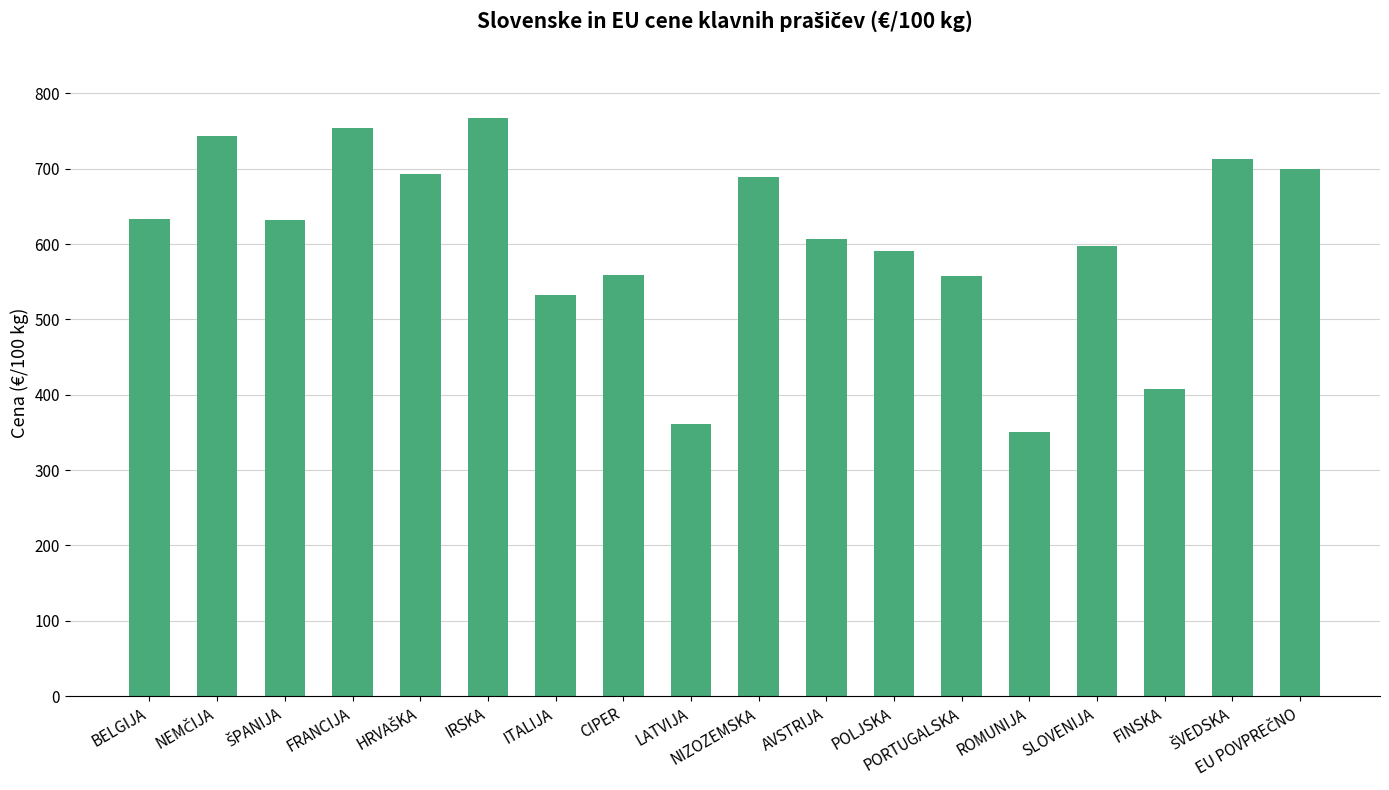

What is the label of the 8th bar from the right?

AVSTRIJA